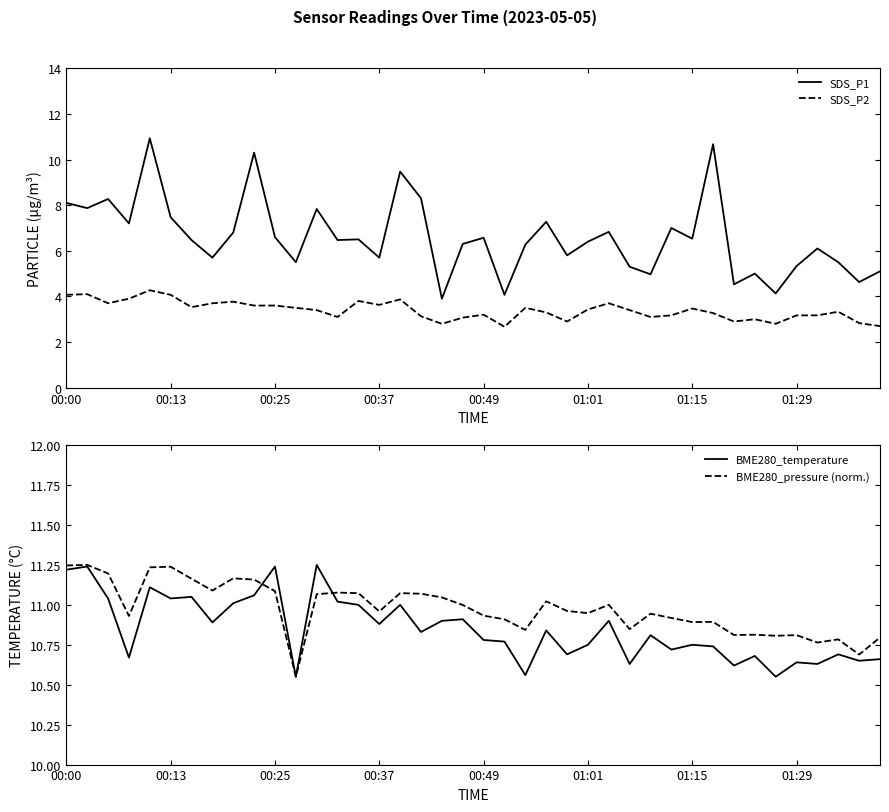

The value of BME280_pressure (norm.) at 8 is 17.3. True or false?

False